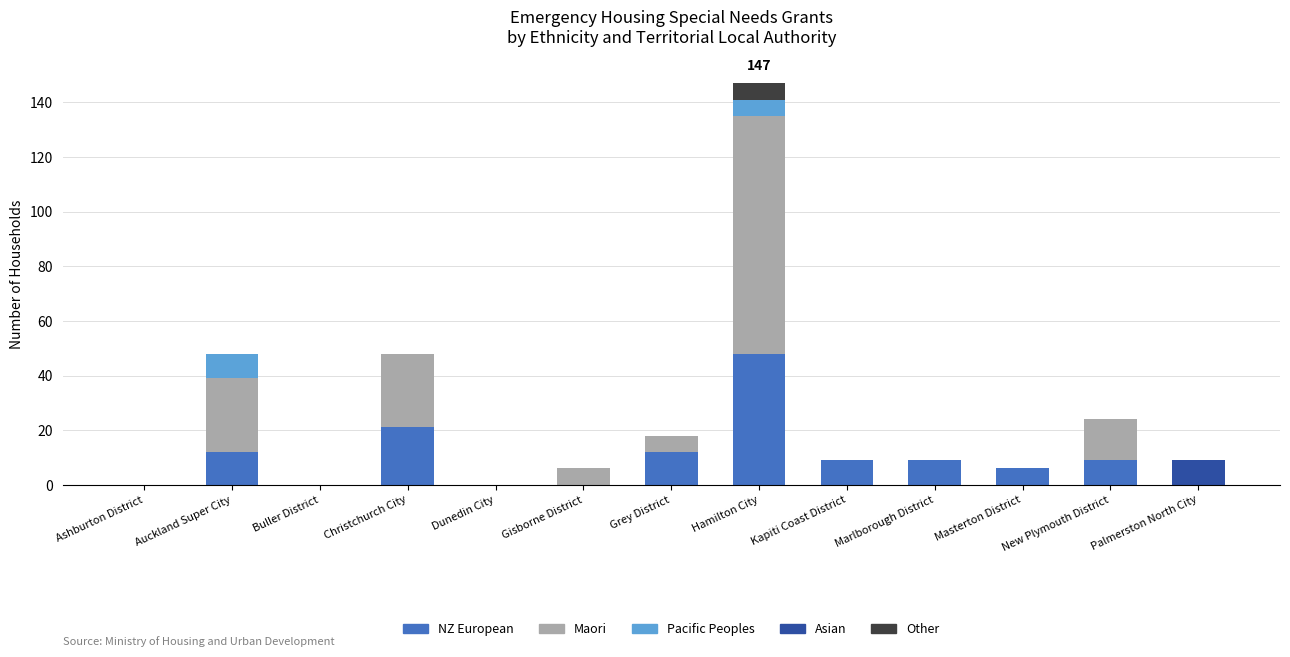

The value of NZ European at Christchurch City is 21. True or false?

True